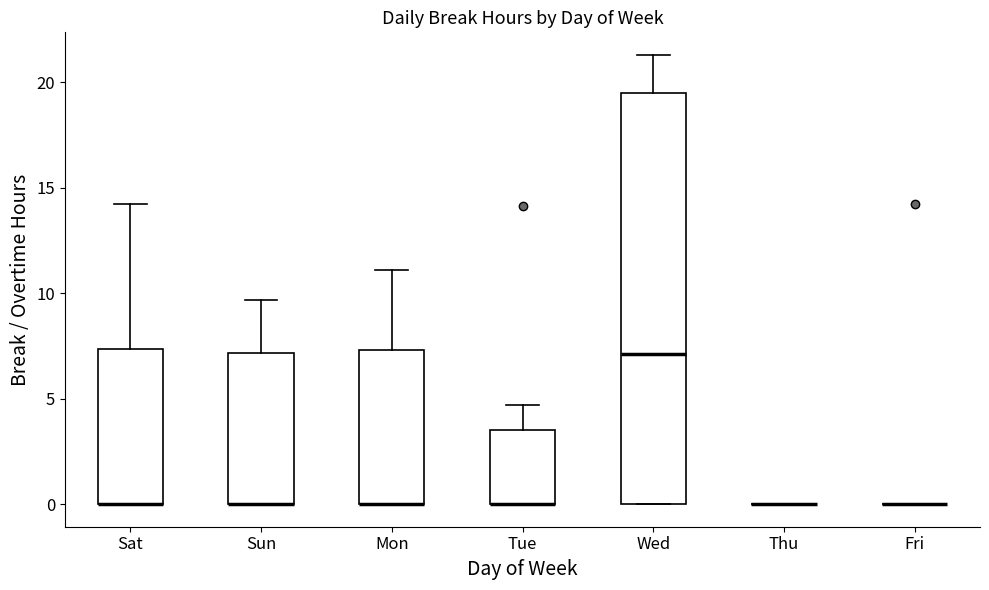

Comparing the boxes themselves (not the whiskers), which one is the tallest?

Wed